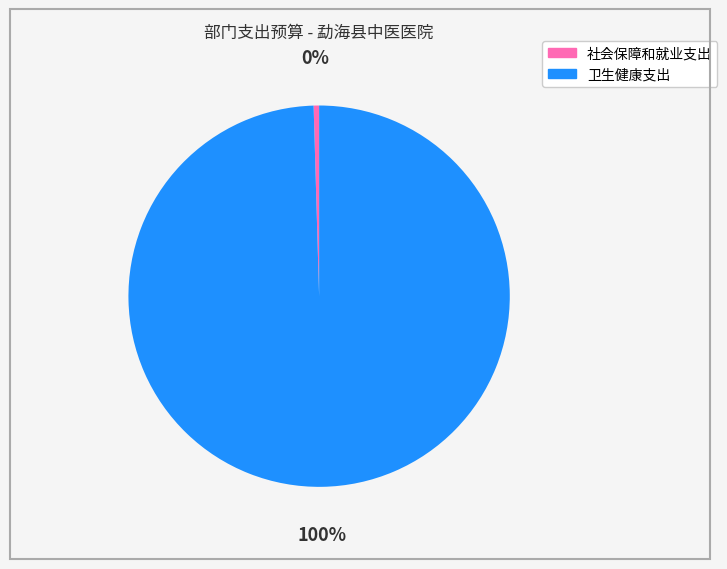

True or false: 社会保障和就业支出 accounts for 0% of the total.

True